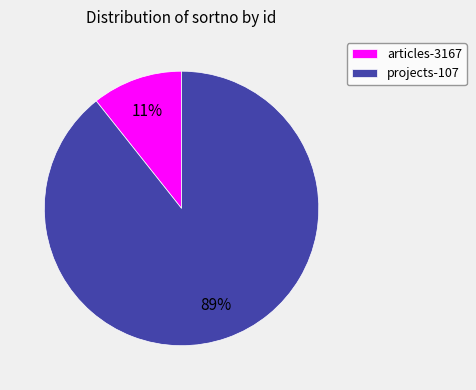

What percentage is the articles-3167 slice, to the nearest percent?

11%